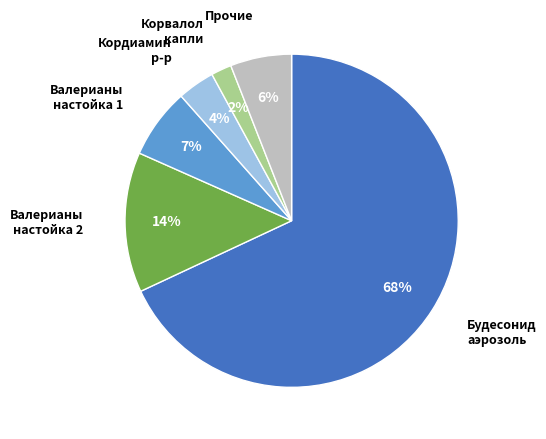

To the nearest percent, what is the average slice percentage?

17%